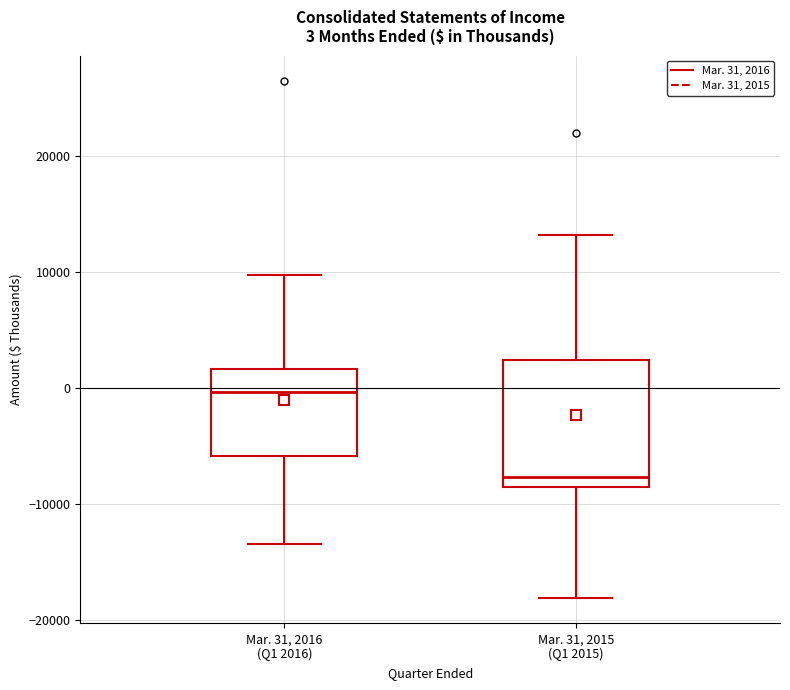

Which box is the tallest, from its lower edge to its upper edge?

Mar. 31, 2015 (Q1 2015)